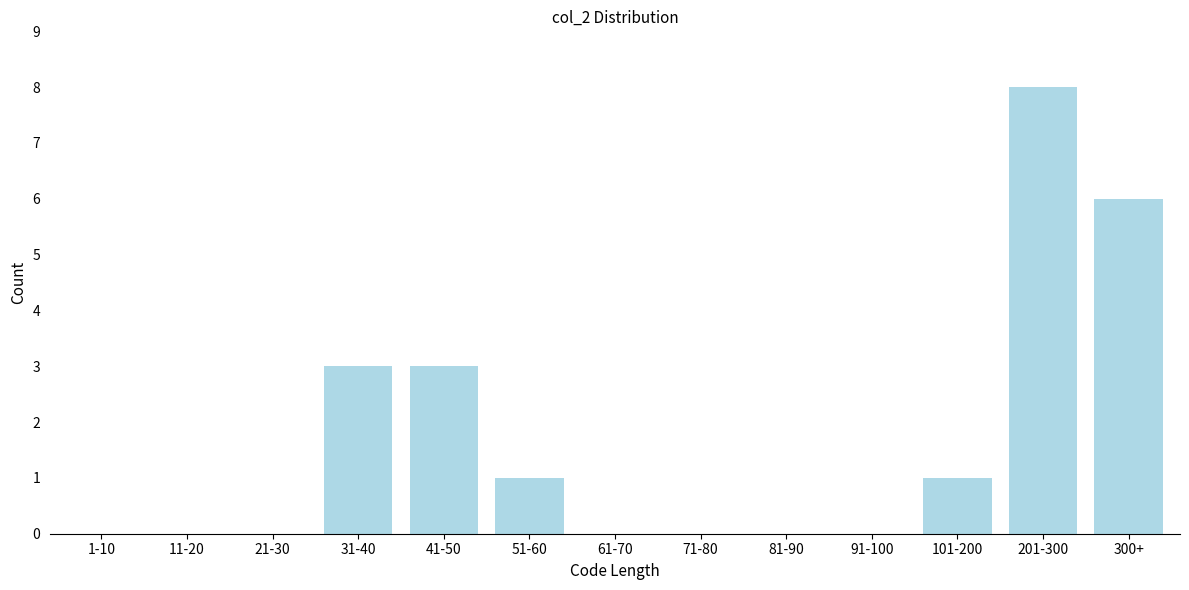

Reading left to right, extract all data points from this chart.

1-10=0	11-20=0	21-30=0	31-40=3	41-50=3	51-60=1	61-70=0	71-80=0	81-90=0	91-100=0	101-200=1	201-300=8	300+=6